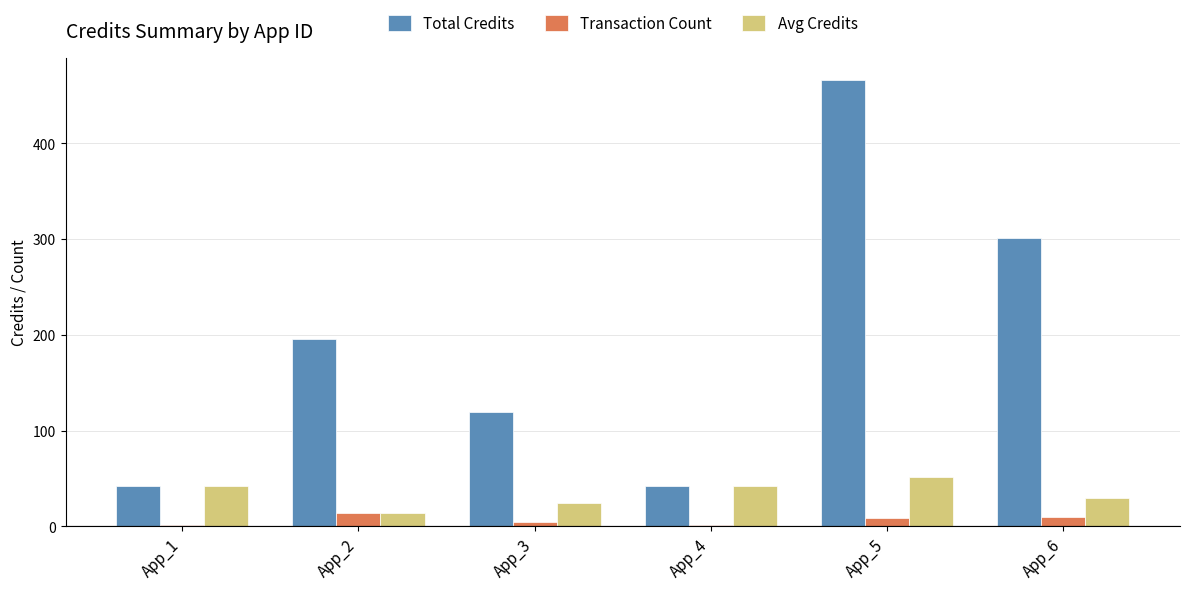

Which label corresponds to the largest value in the chart?

App_5